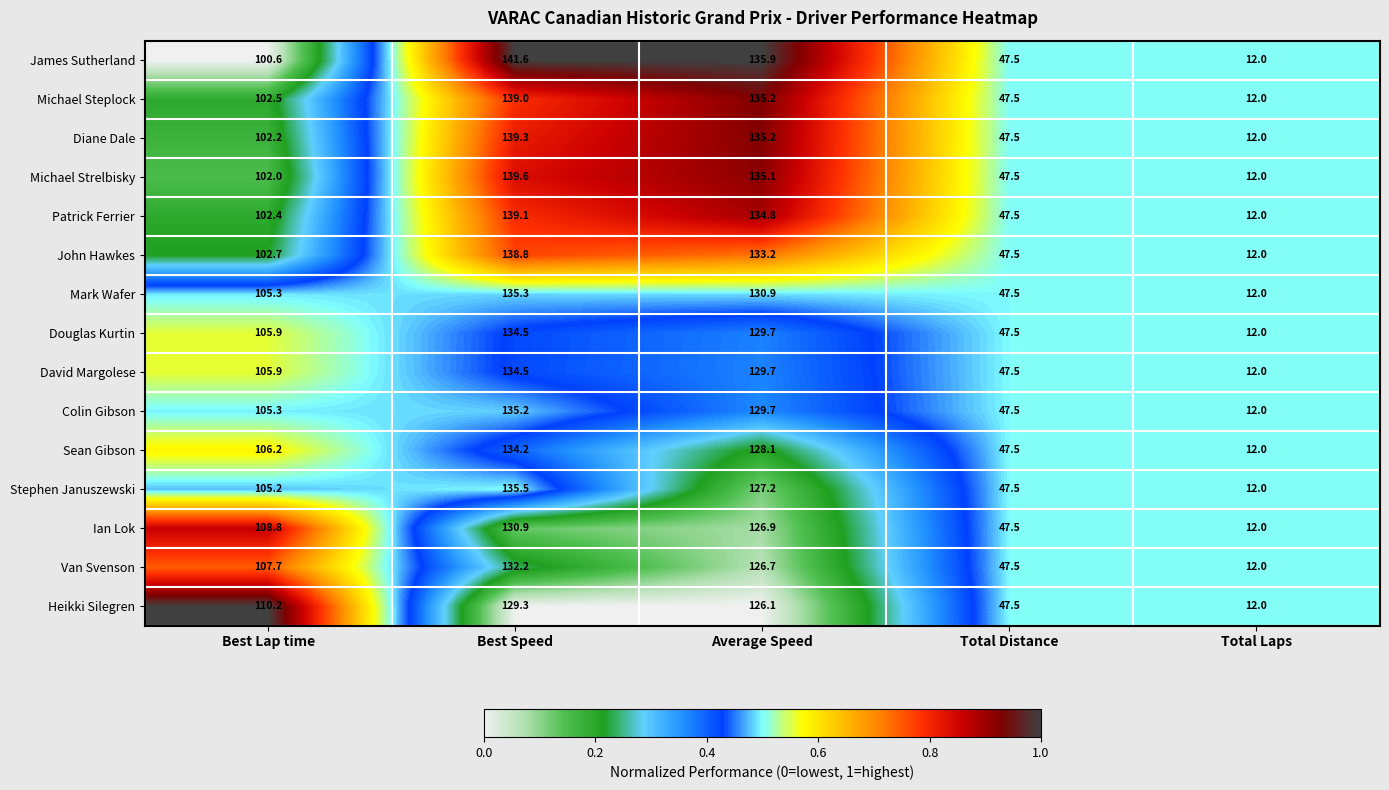

Which series has the largest total across all categories?

James Sutherland